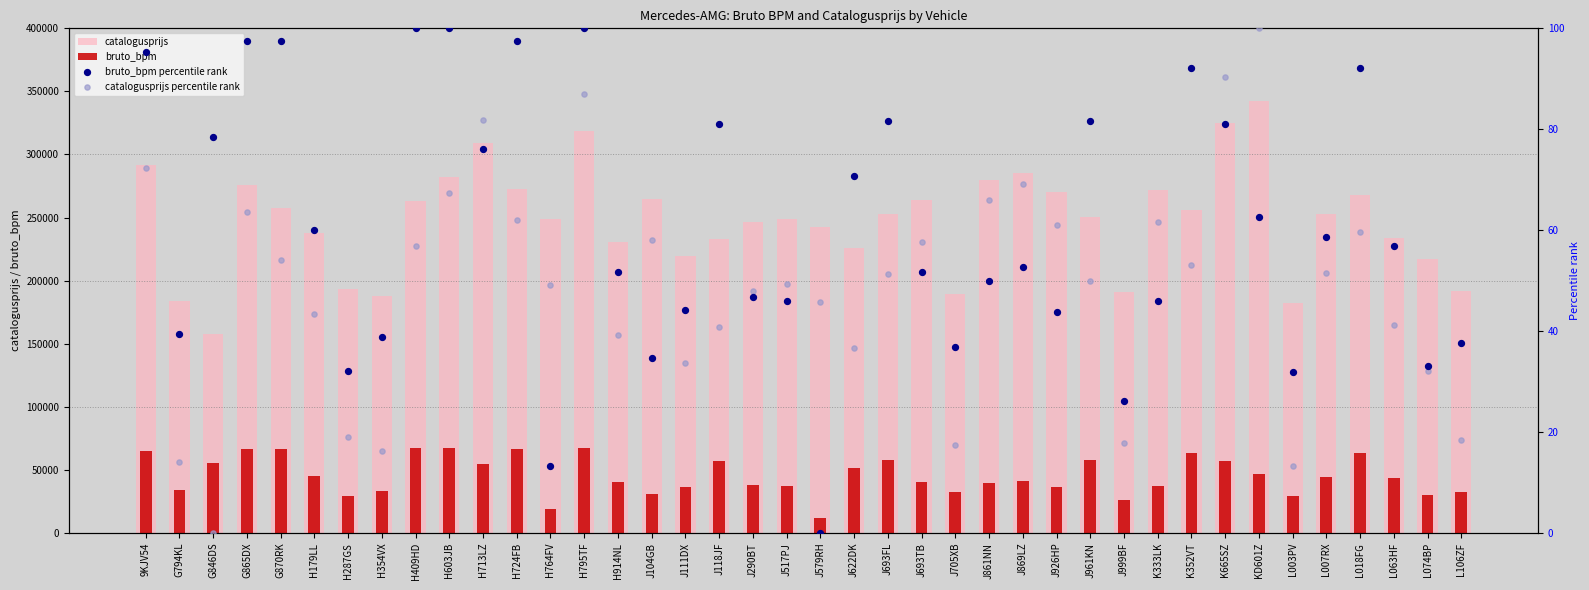

Which series contains the lowest Y value?

bruto_bpm percentile rank